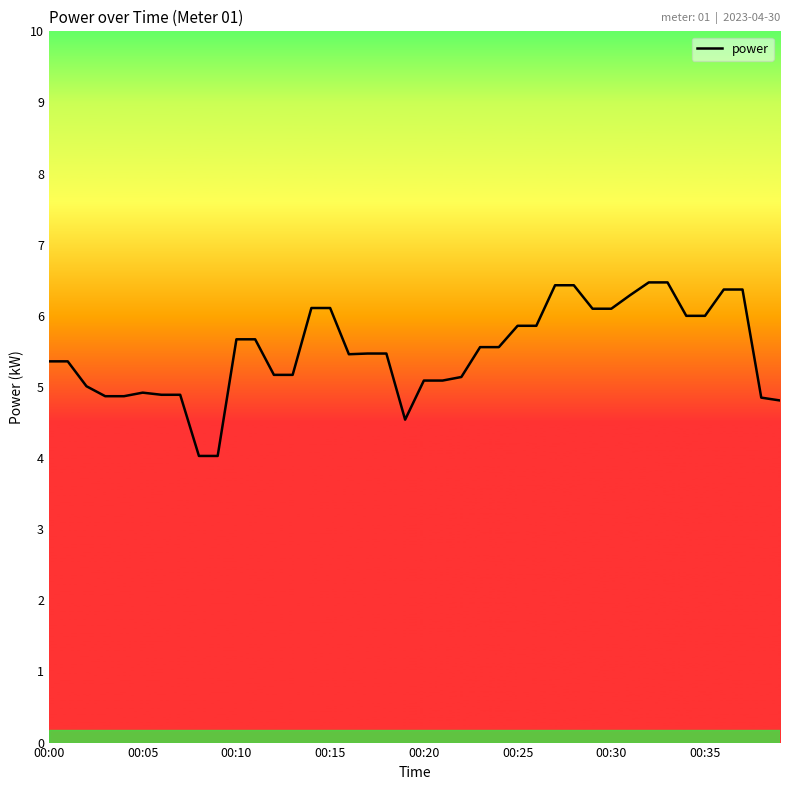

What is the smallest value displayed?

4.0